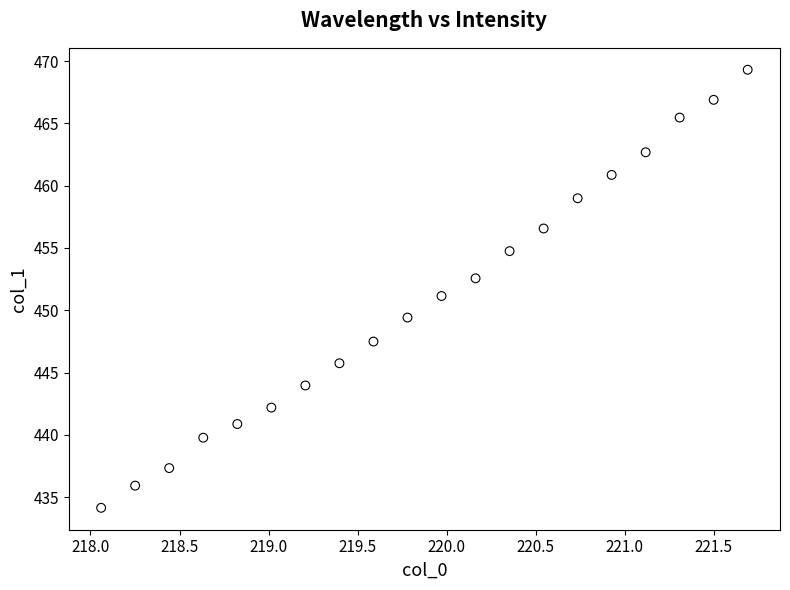

What is the range of X values (max minus min)?

3.6